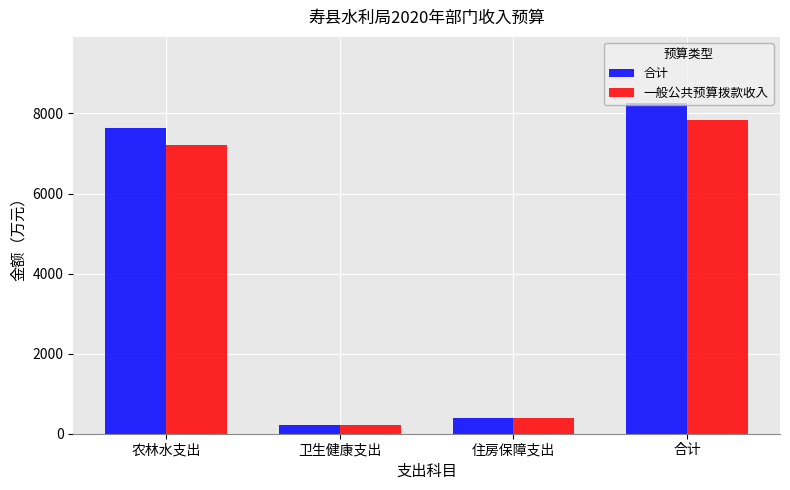

What are all the series names shown in the legend?

合计, 一般公共预算拨款收入